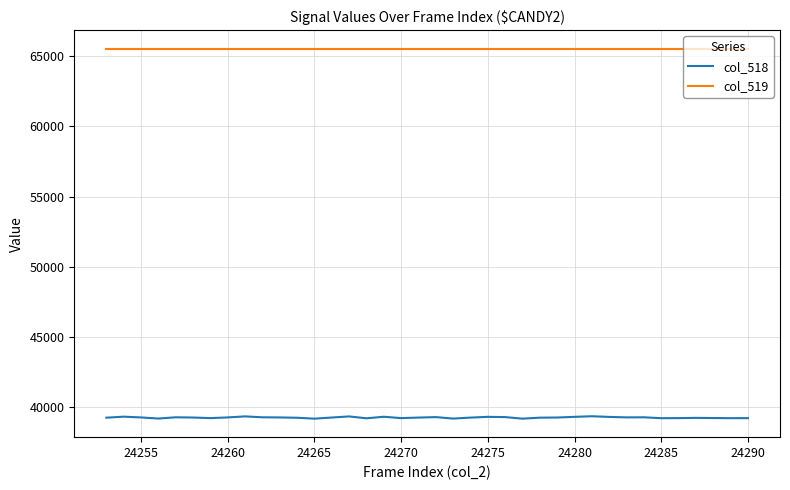

What is the sum of all col_518 values?

1491593